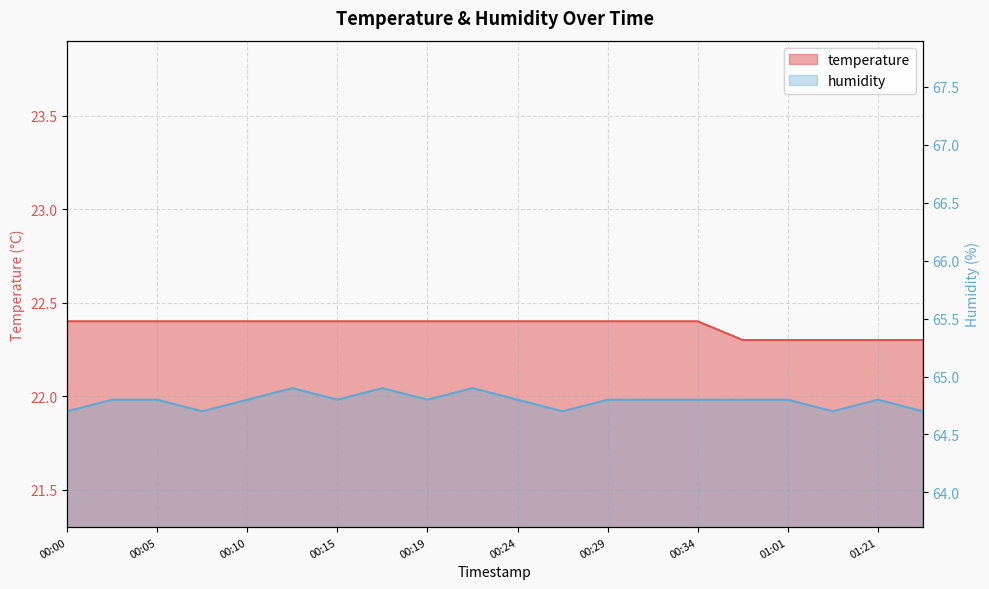

True or false: temperature has more than 0 points higher than both neighbors.

False